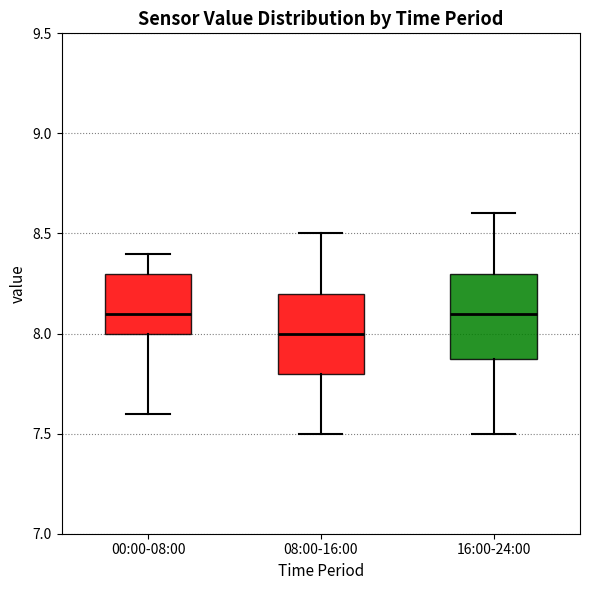

Where does the median line of the box for 16:00-24:00 sit on the y-axis? The values are not printed on the chart, so give them approximately, as read against the axis.

8.1